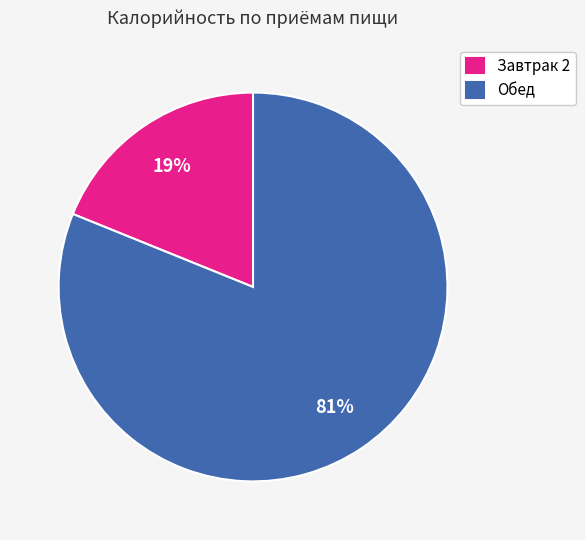

To the nearest percent, what percentage of the pie is Завтрак 2?

19%